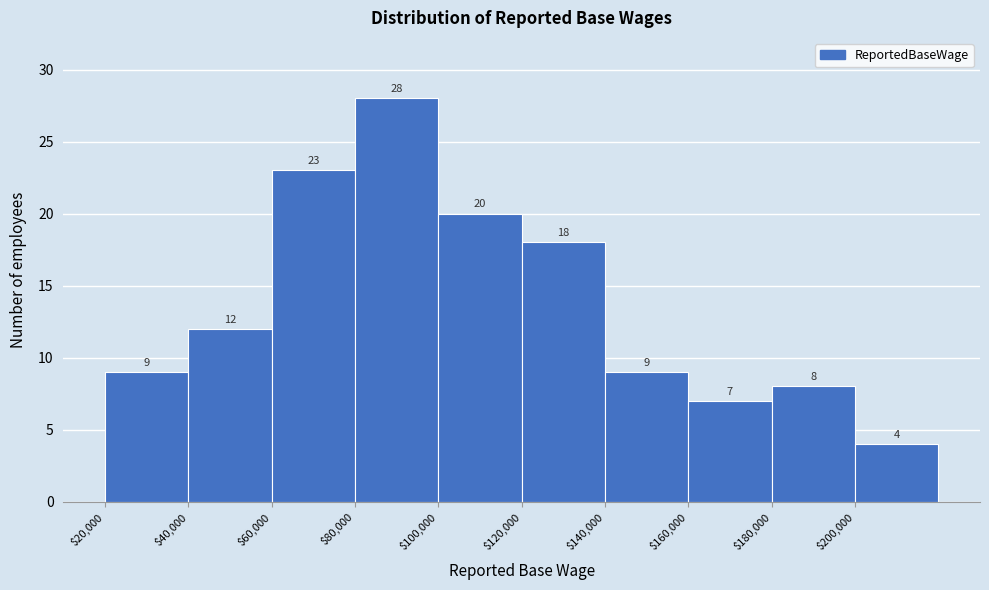

Reading left to right, list every bar in this chart as the range it spans on the x-axis followed by its height.

20000 to 40000: 9
40000 to 60000: 12
60000 to 80000: 23
80000 to 100000: 28
100000 to 120000: 20
120000 to 140000: 18
140000 to 160000: 9
160000 to 180000: 7
180000 to 200000: 8
200000 to 220000: 4